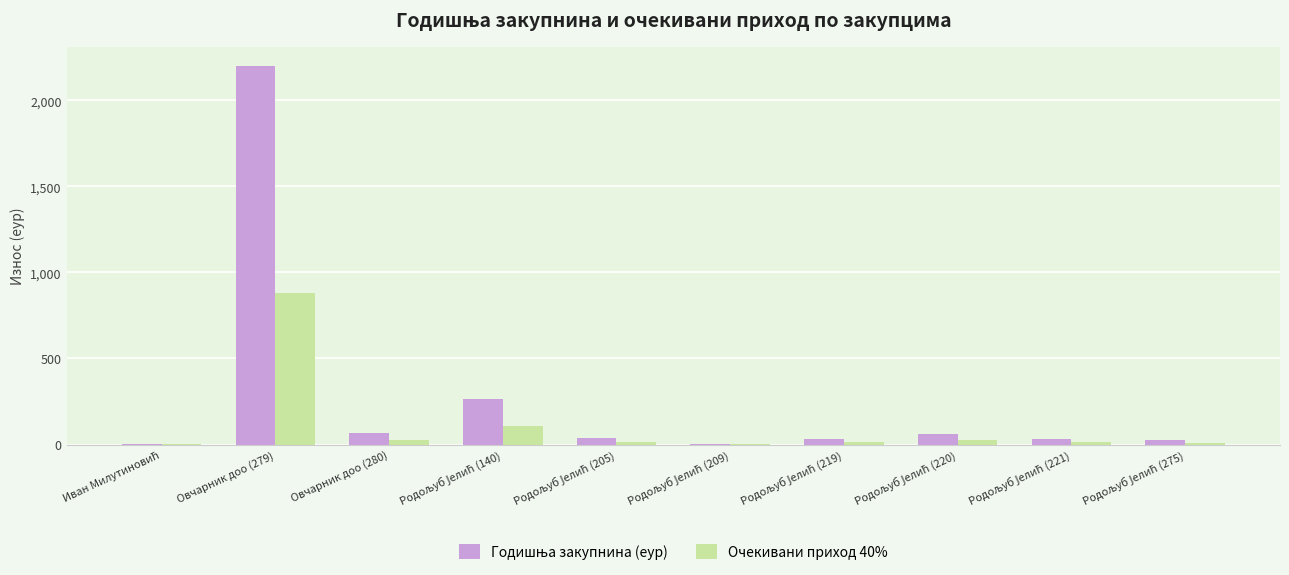

What is the total value across all series at Овчарник доо (279)?

3080.4